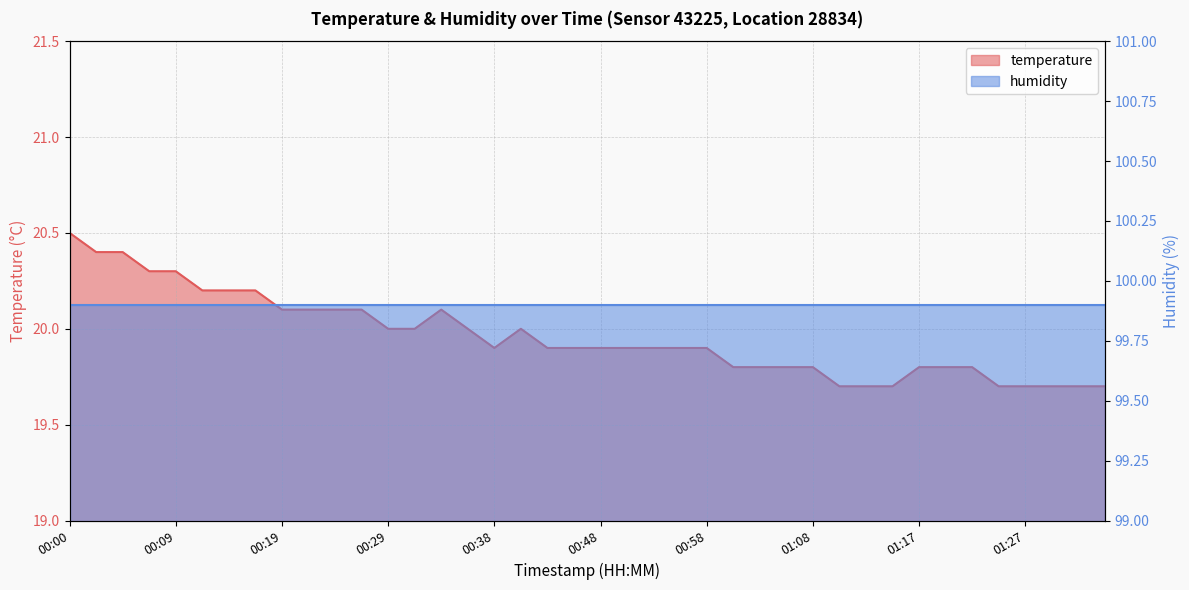

At which category does the data reach its first local valley?

00:38